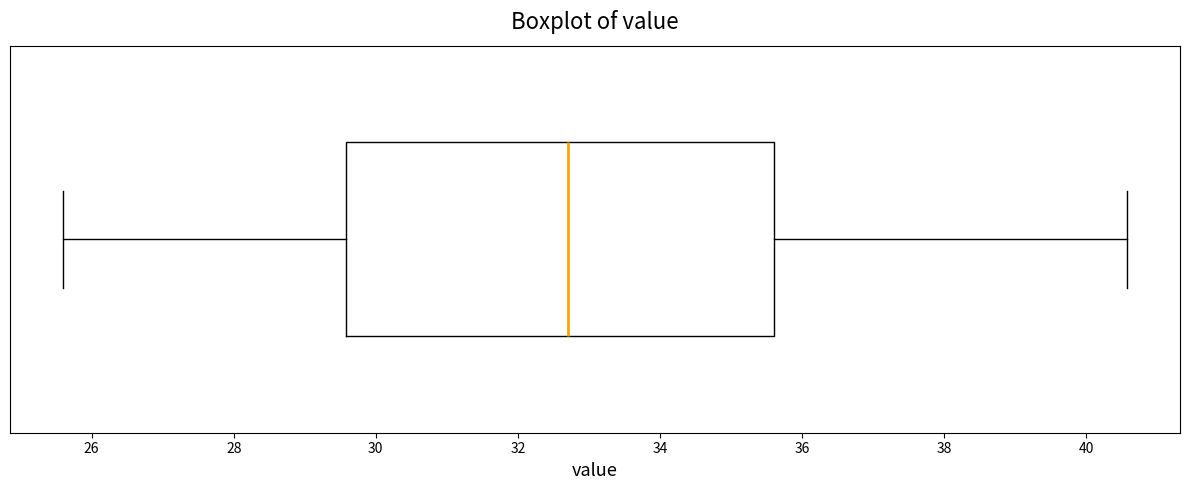

Where is the left edge of the box on the x-axis? The values are not printed on the chart, so give them approximately, as read against the axis.

29.6